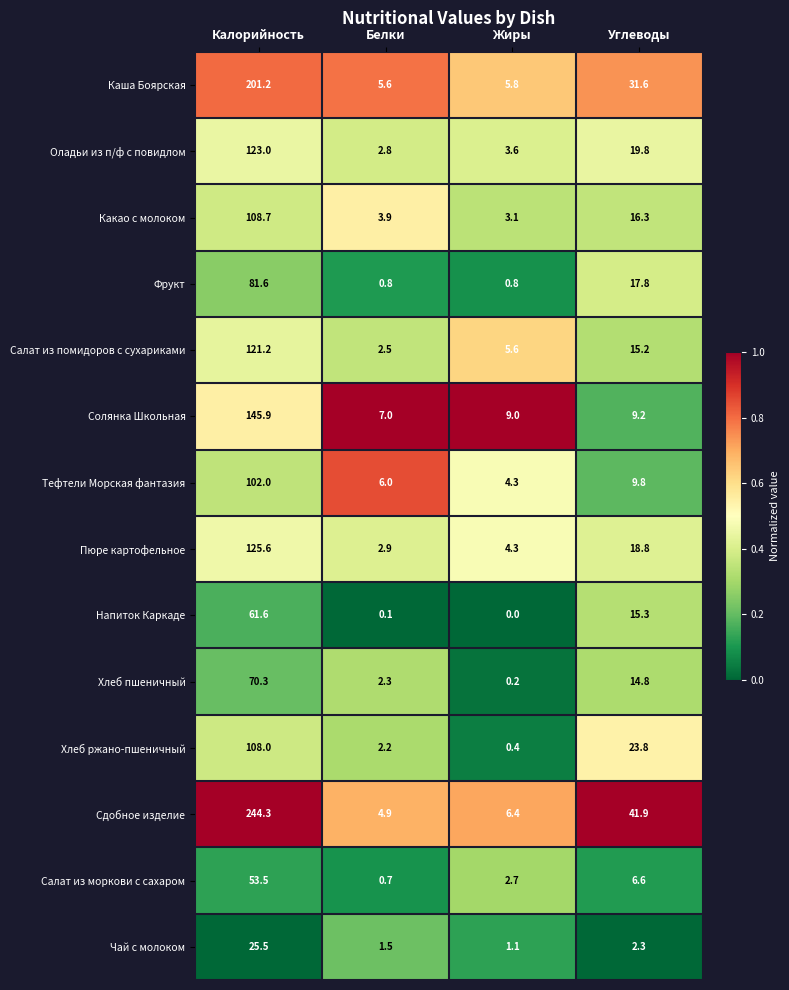

Rank the series by their maximum value, from highest to lowest.

Сдобное изделие, Каша Боярская, Солянка Школьная, Пюре картофельное, Оладьи из п/ф с повидлом, Салат из помидоров с сухариками, Какао с молоком, Хлеб ржано-пшеничный, Тефтели Морская фантазия, Фрукт, Хлеб пшеничный, Напиток Каркаде, Салат из моркови с сахаром, Чай с молоком